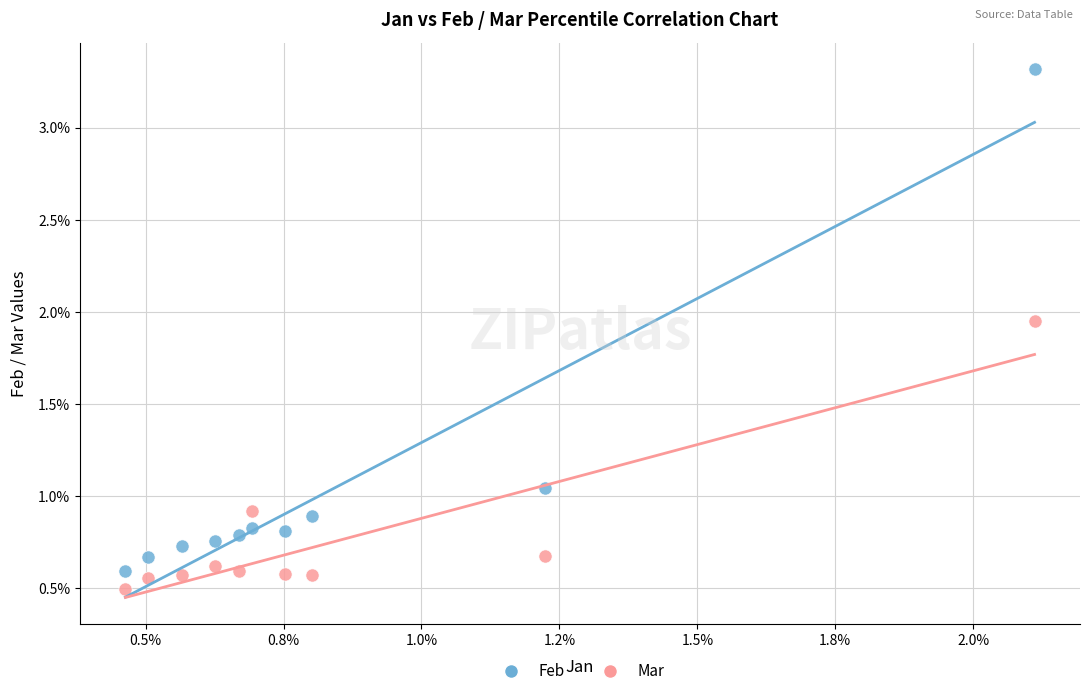

Which series has the largest Y range (max minus min)?

Feb